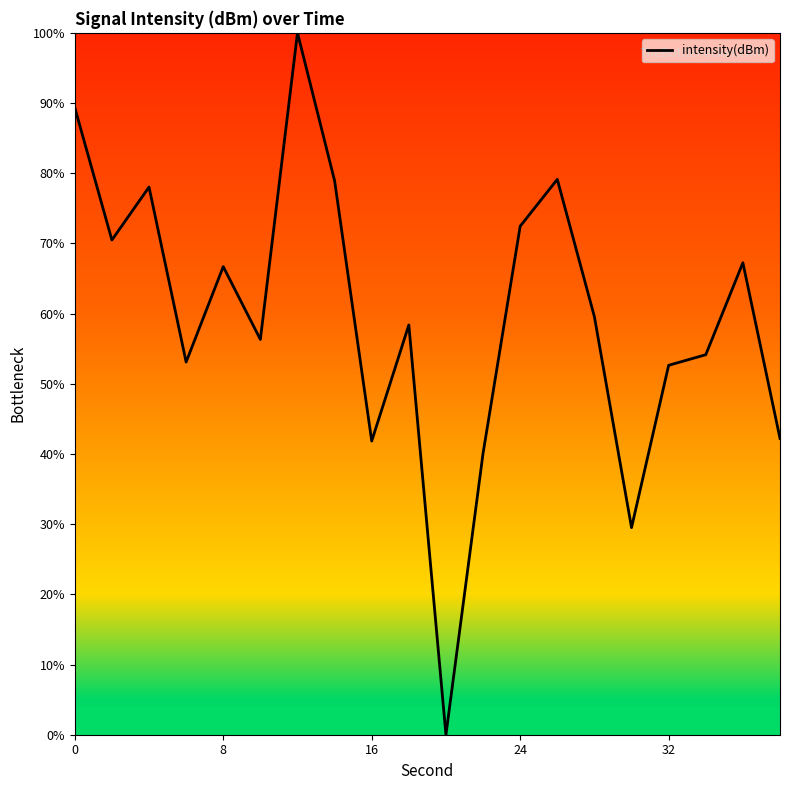

What is the maximum value shown in the chart?

100.0